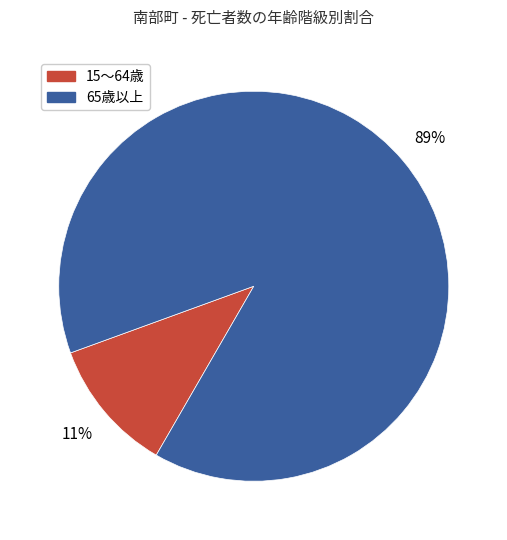

Is the sum of 15～64歳 and 65歳以上 greater than half?

Yes